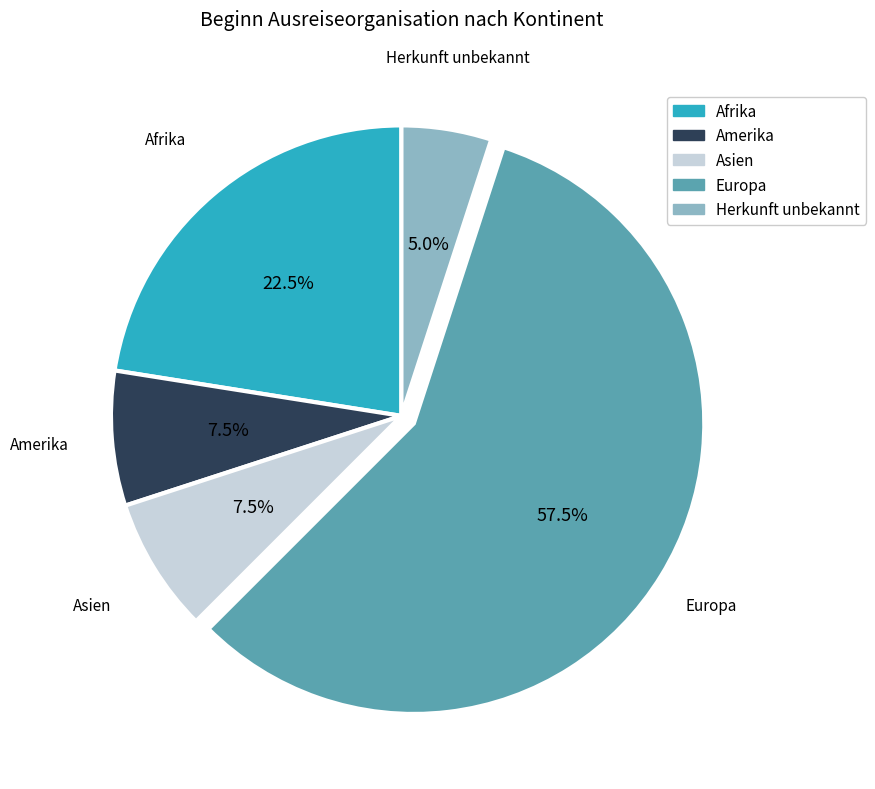

Which has a higher value, Herkunft unbekannt or Afrika?

Afrika